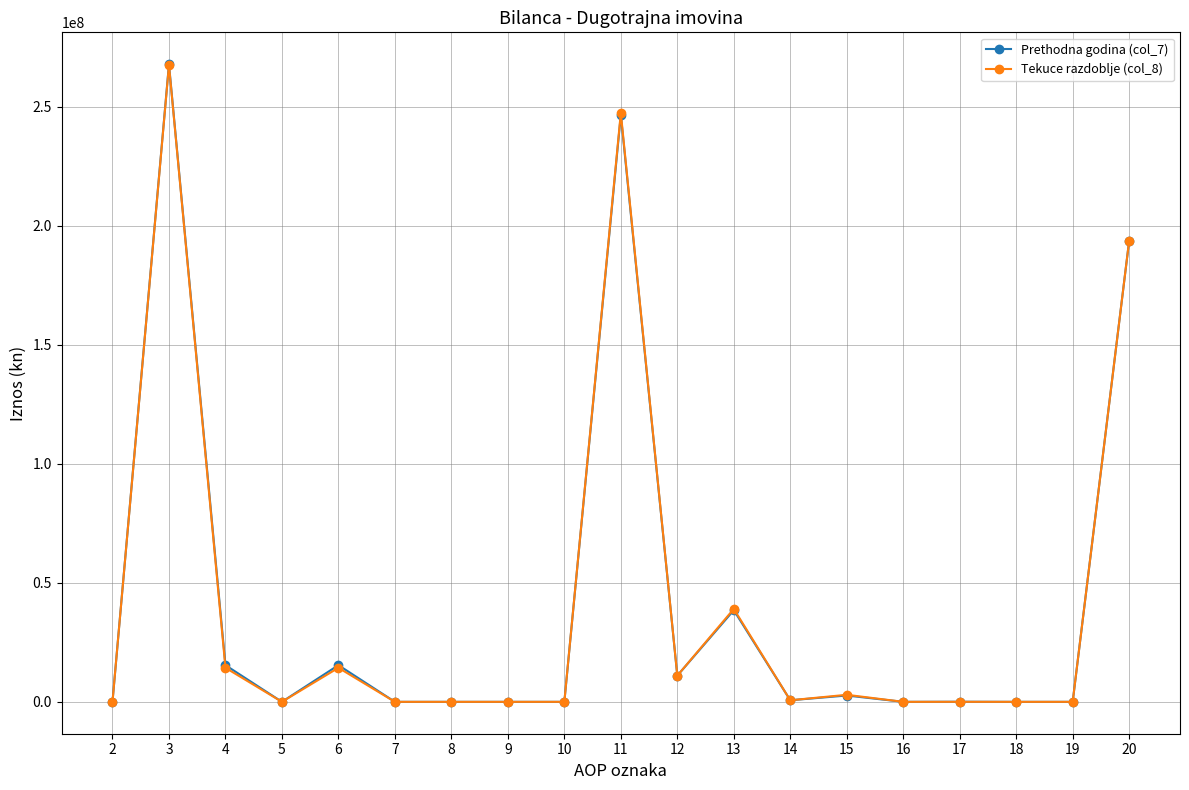

The value of Prethodna godina (col_7) at 19 is 136126354. True or false?

False